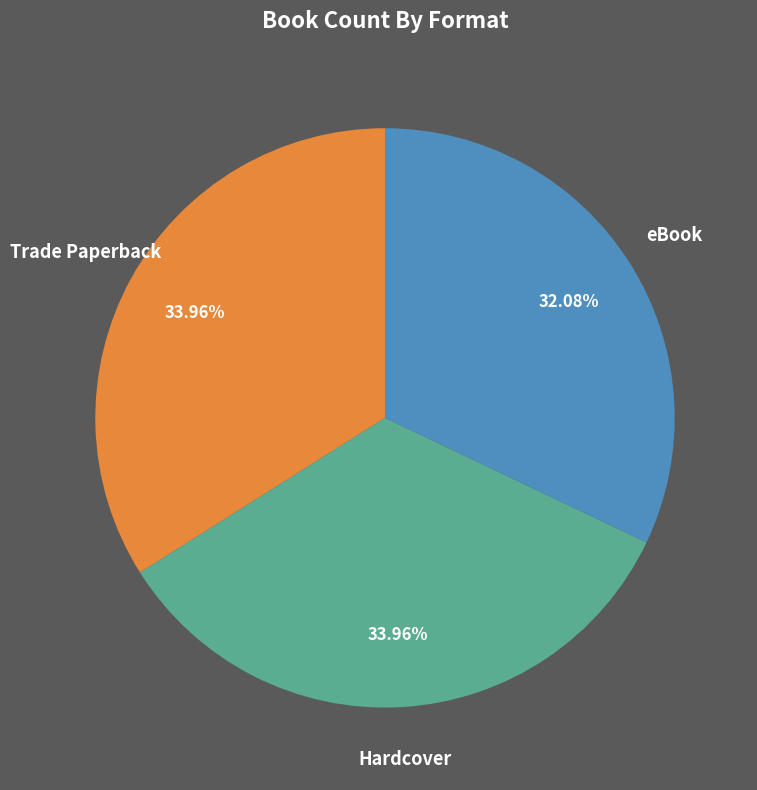

Which category has the smallest portion of the pie?

eBook